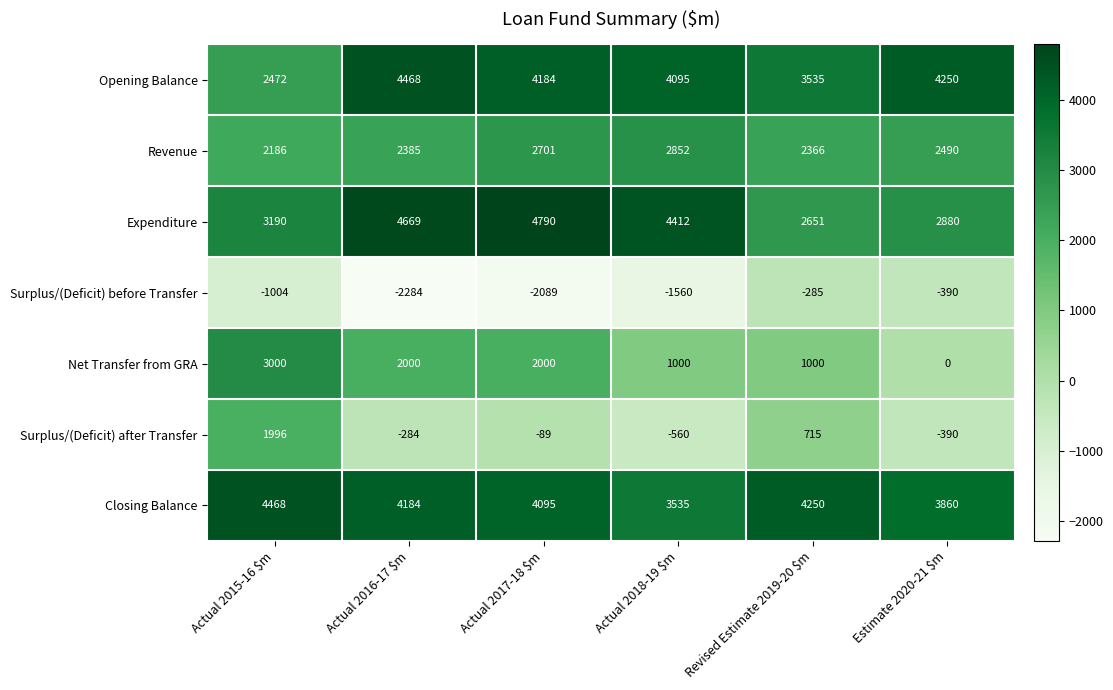

The value of Net Transfer from GRA at Actual 2017-18 $m is 2000. True or false?

True